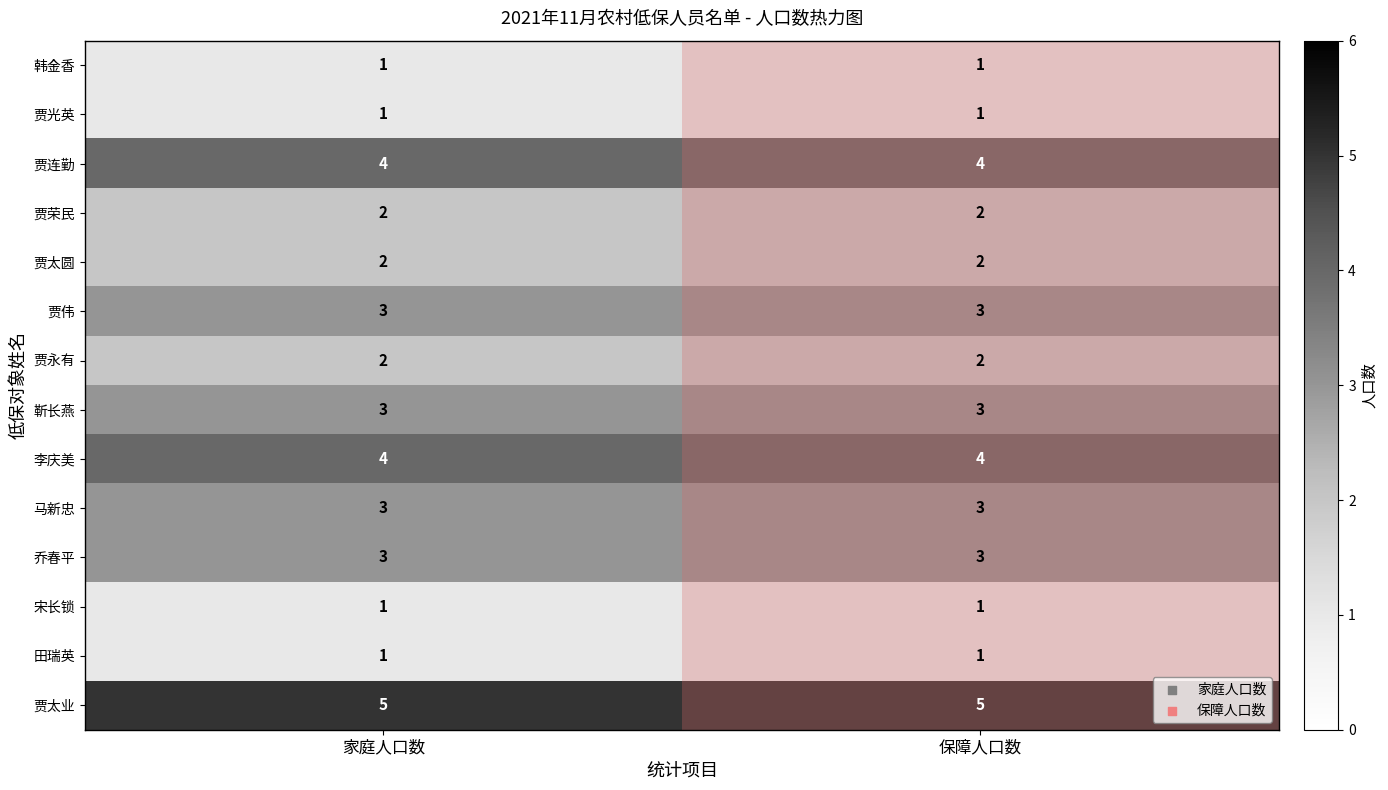

True or false: 贾太业 has a value of 5 at 保障人口数.

True